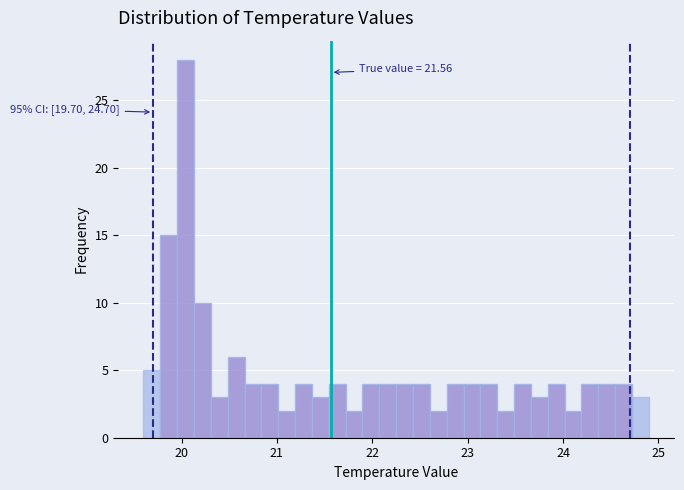

Around what value on the x-axis is the tallest bar? Give the approximate position of its centre, as read against the axis.

20.0